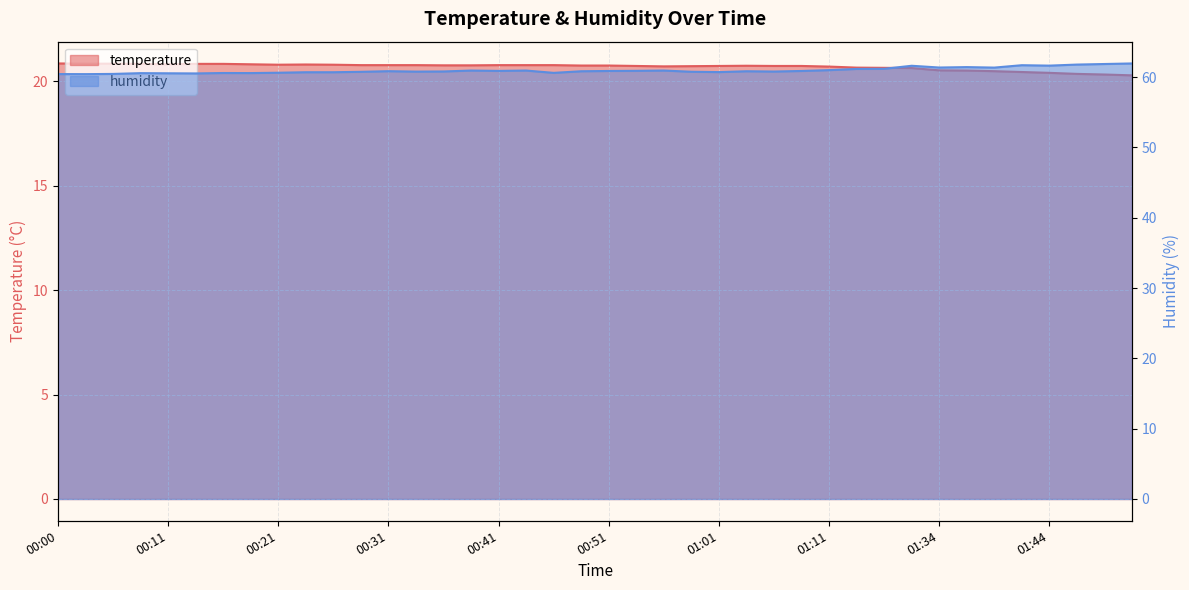

How many series are shown in this chart?

2